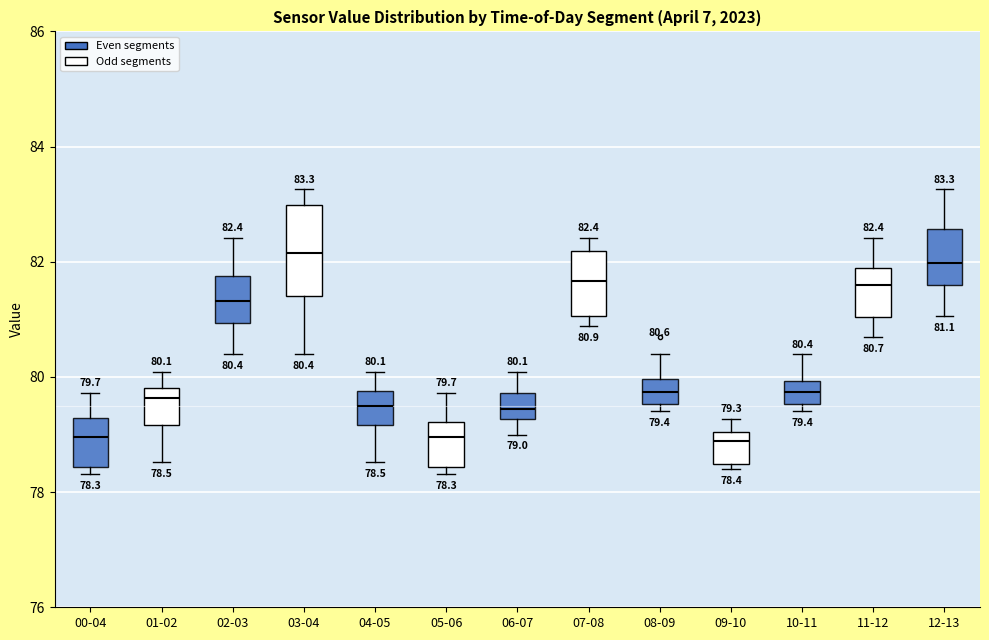

Comparing the boxes themselves (not the whiskers), which one is the tallest?

03-04